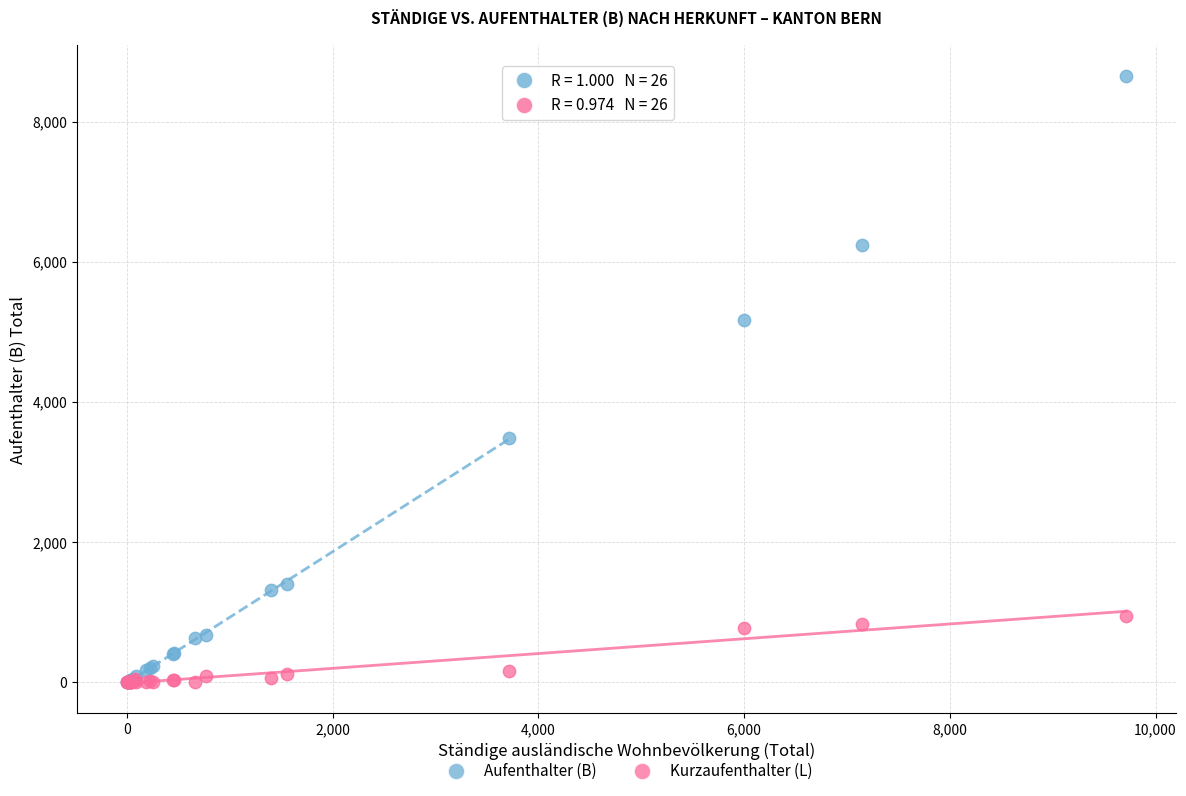

What are all the series names shown in the legend?

Aufenthalter (B), Kurzaufenthalter (L)